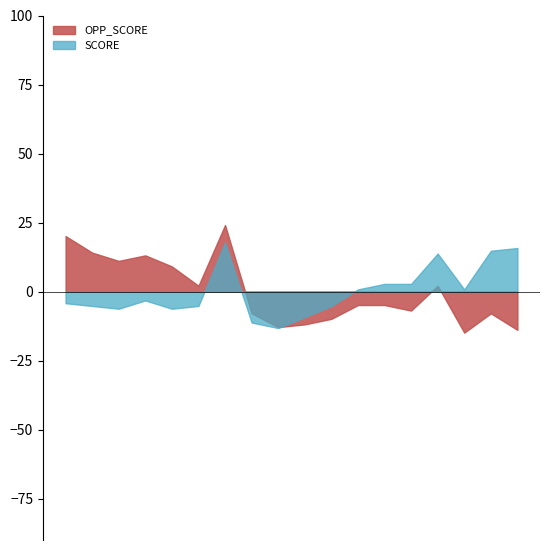

At which category is the sum across all series the highest?

01/06/04